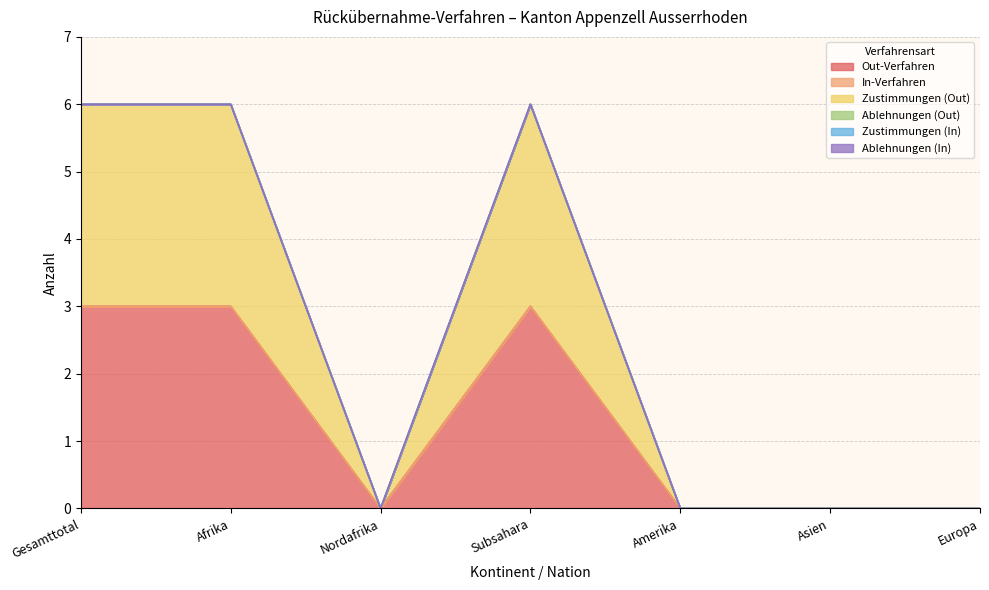

Which category has the lowest value across all series?

Nordafrika